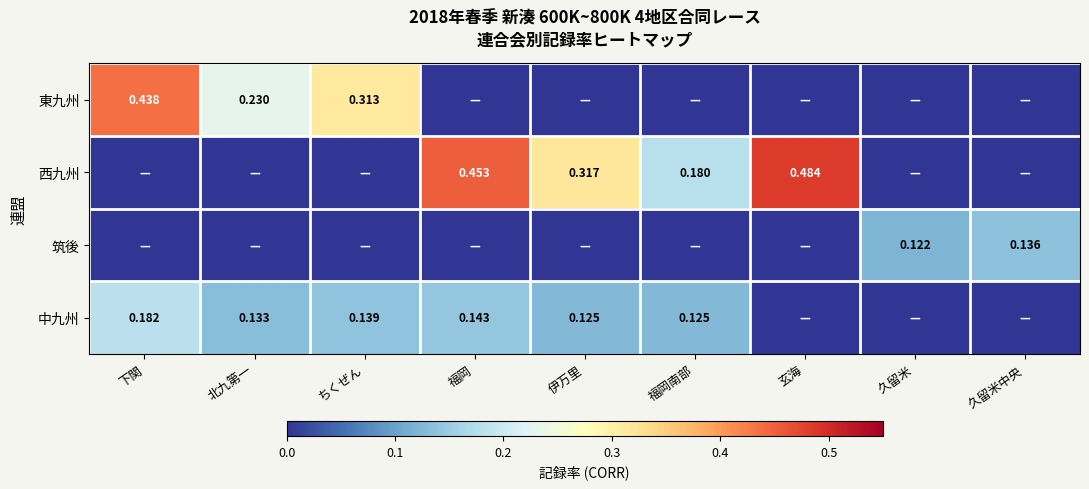

What is the sum of all 筑後 values?

0.3